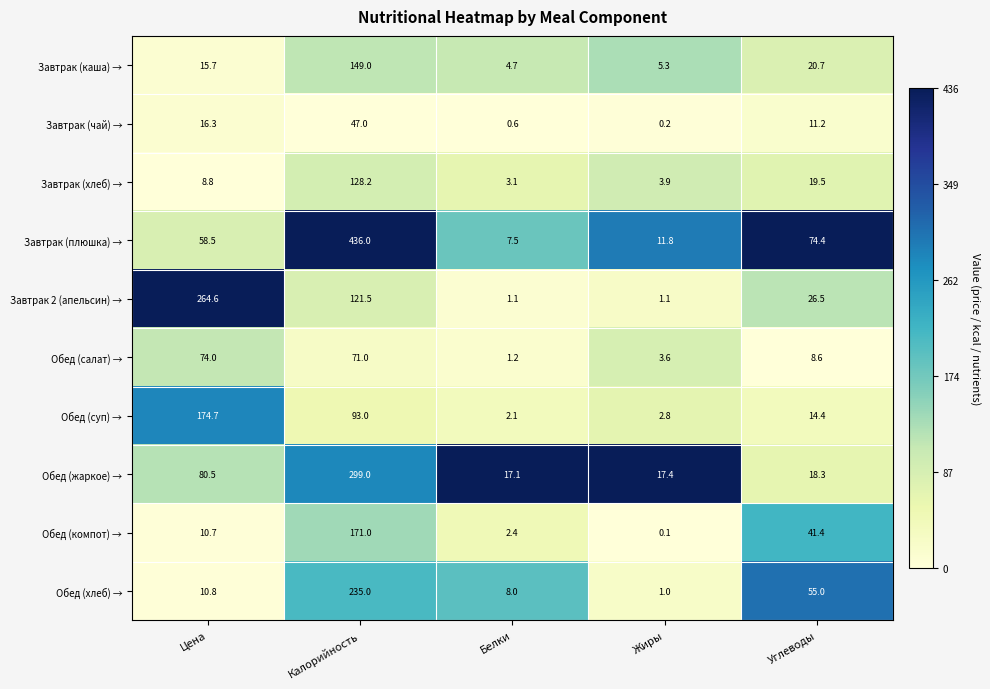

What is the sum of the Завтрак 2 (апельсин) → values at Углеводы and Цена?

291.1